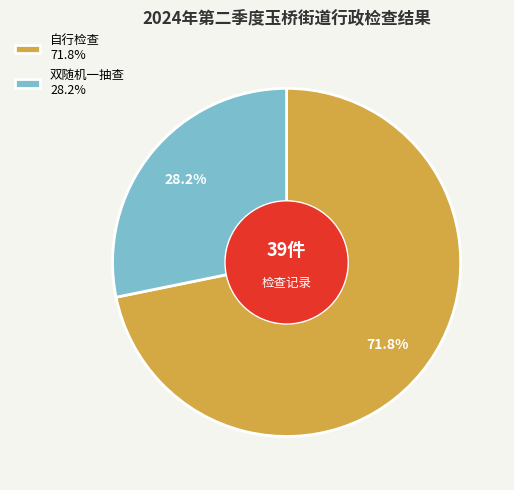

Is it true that 自行检查 is 66% of the pie?

False